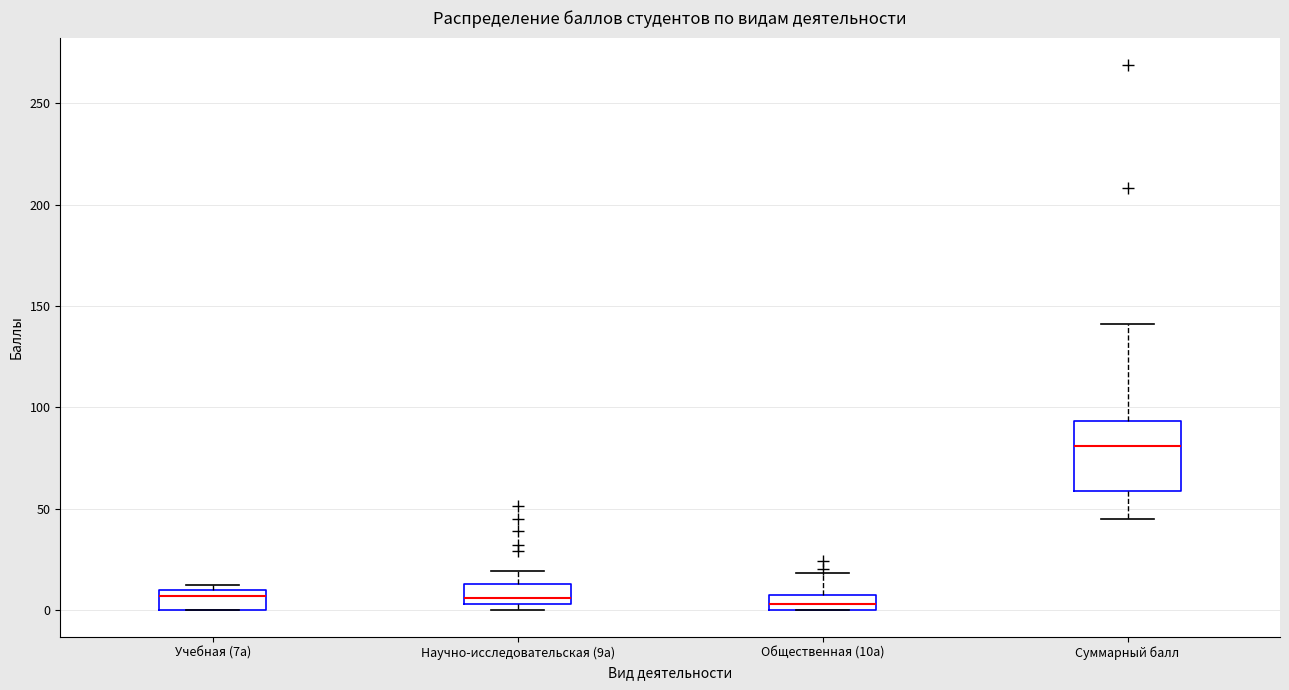

Comparing the boxes themselves (not the whiskers), which one is the tallest?

Суммарный балл